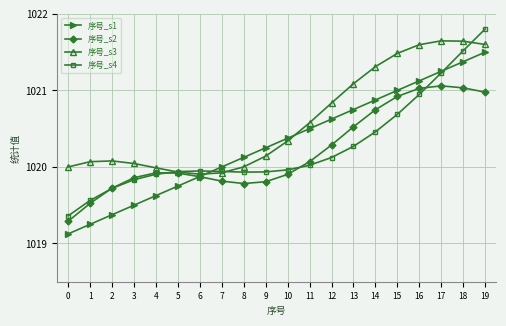

The value of 序号_s2 at 17 is 396.5. True or false?

False